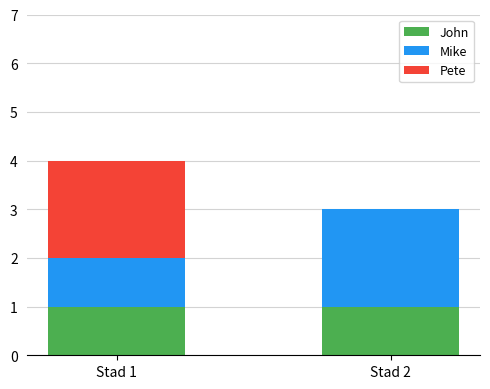

What are all the series names shown in the legend?

John, Mike, Pete